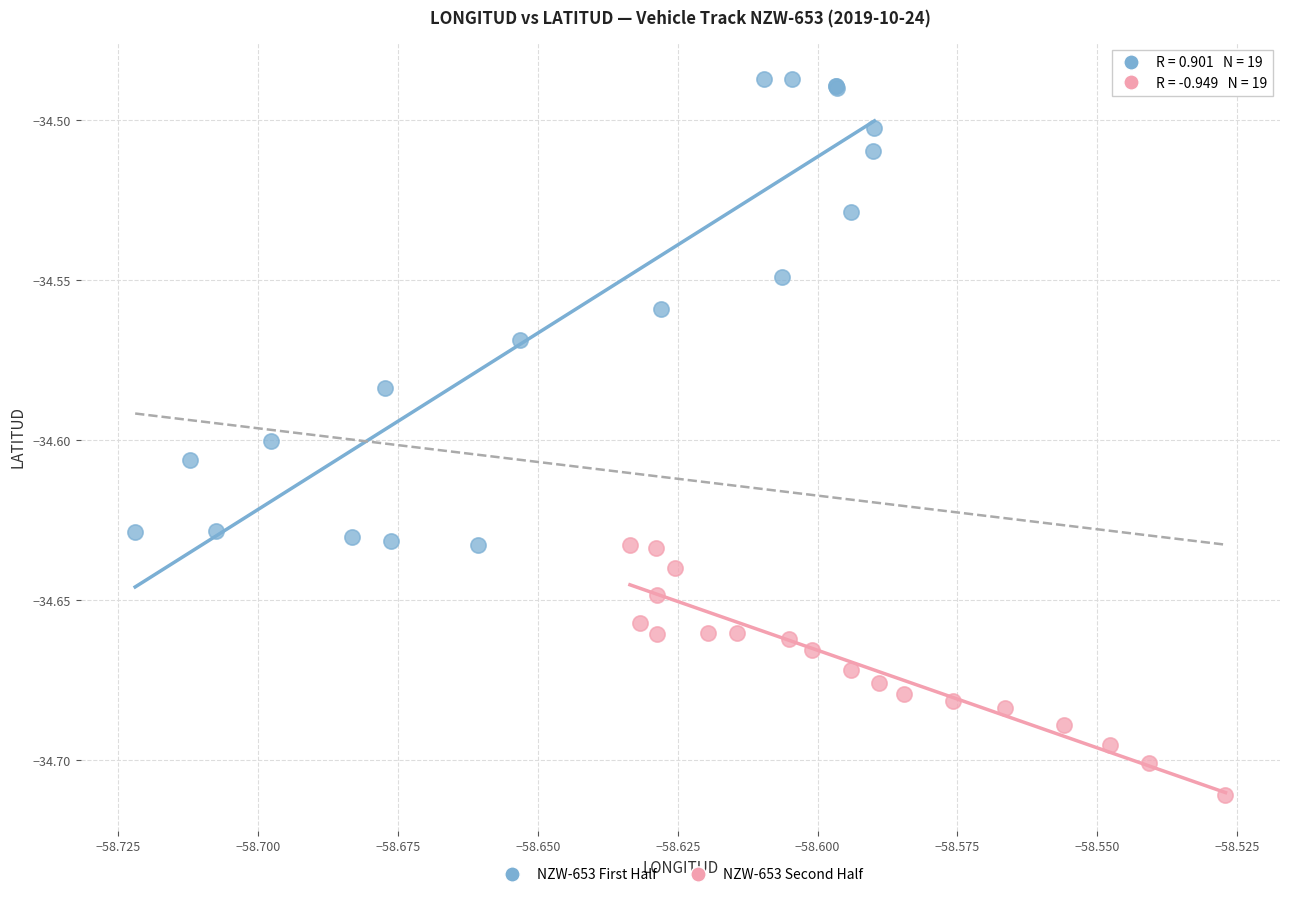

Which series has the largest Y range (max minus min)?

NZW-653 First Half